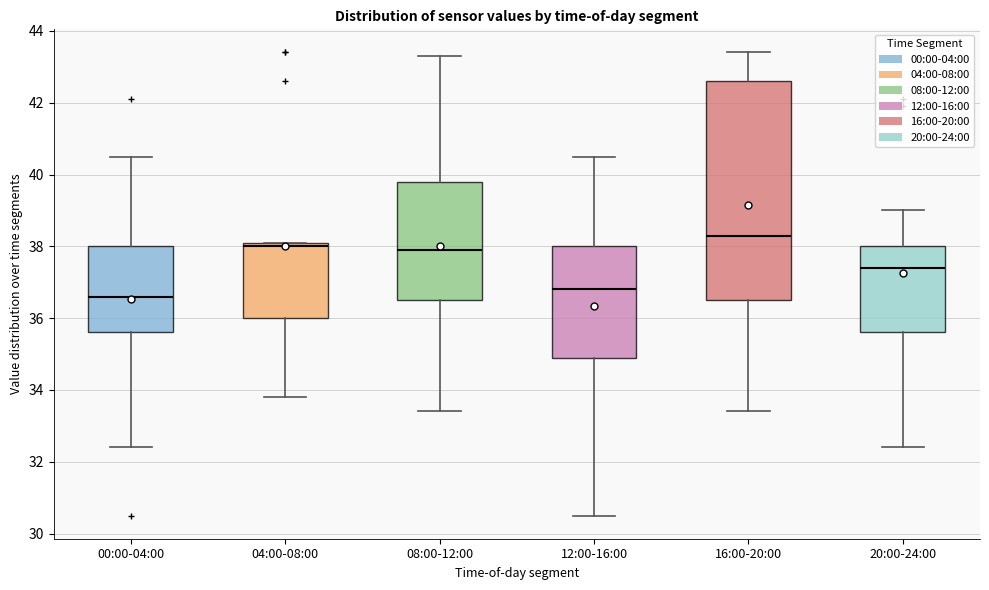

Reading left to right, read every box against the y-axis: the position of its median line, the range the box covers, and the ends of its whiskers. The values are not printed on the chart, so give them approximately, as read against the axis.

00:00-04:00: median 36.6, box 35.6 to 38.0, whiskers 32.4 to 40.6
04:00-08:00: median 38.0, box 36.0 to 38.2, whiskers 33.8 to 38.2
08:00-12:00: median 38.0, box 36.6 to 39.8, whiskers 33.4 to 43.4
12:00-16:00: median 36.8, box 35.0 to 38.0, whiskers 30.6 to 40.6
16:00-20:00: median 38.4, box 36.6 to 42.6, whiskers 33.4 to 43.4
20:00-24:00: median 37.4, box 35.6 to 38.0, whiskers 32.4 to 39.0